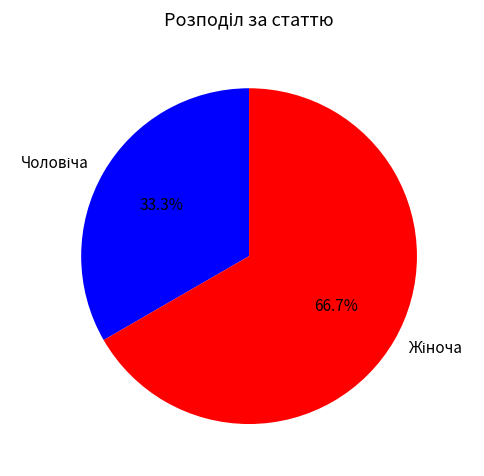

Is there any slice that represents more than half of the pie?

Yes